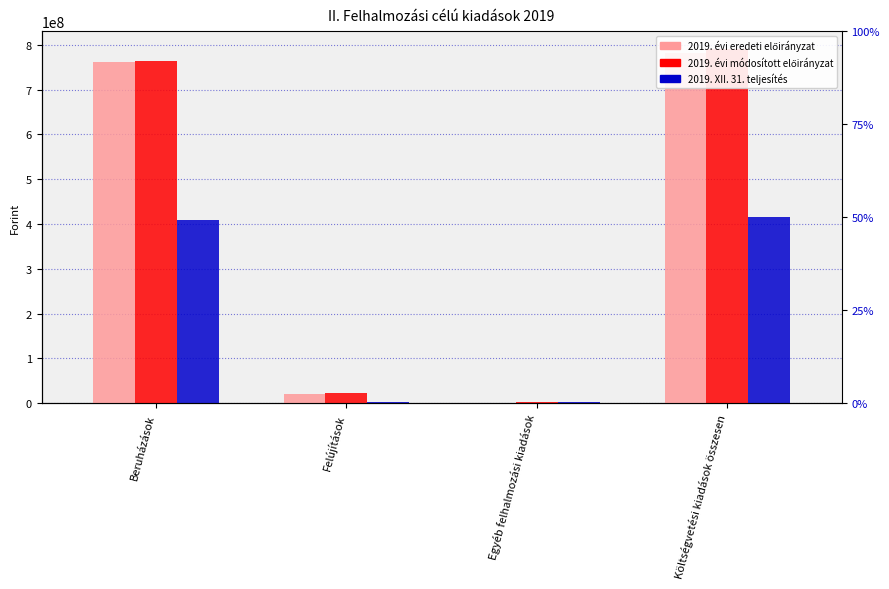

Are the bars grouped side by side (vs. stacked)?

Yes